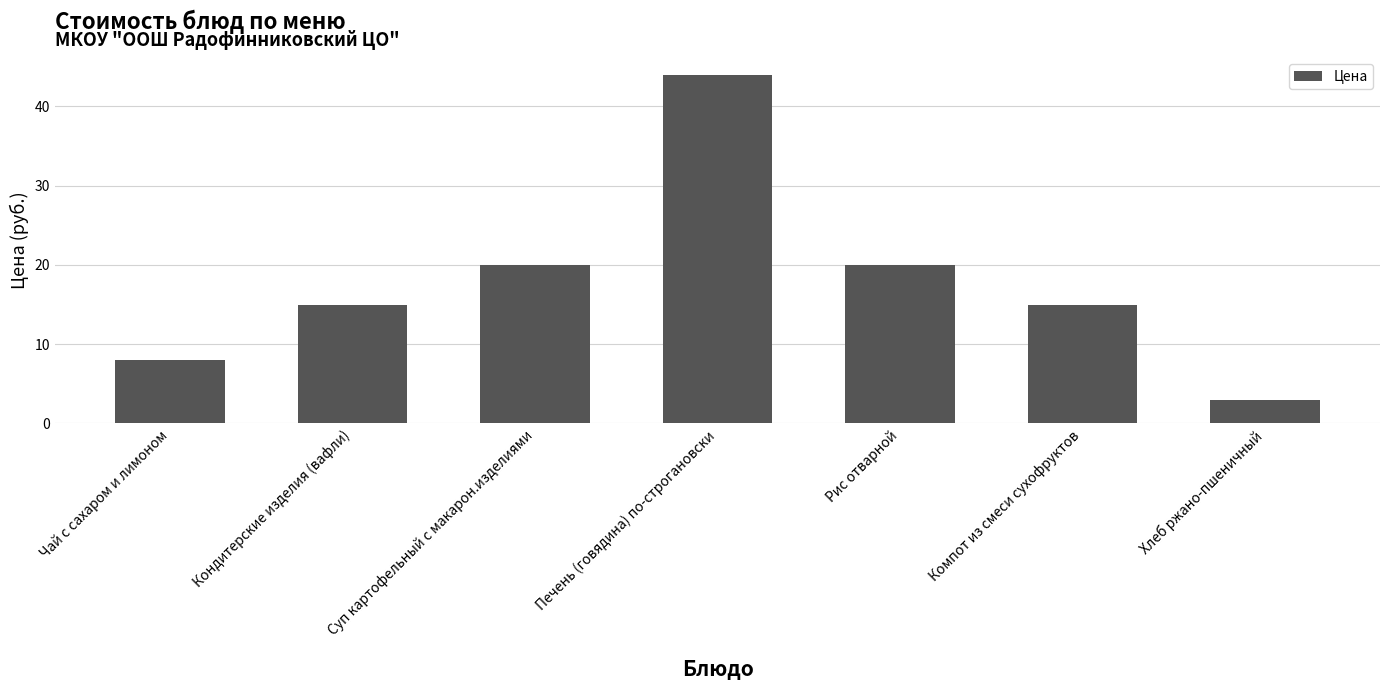

Reading left to right, list all the values displayed in this chart.

8	15	20	44	20	15	3